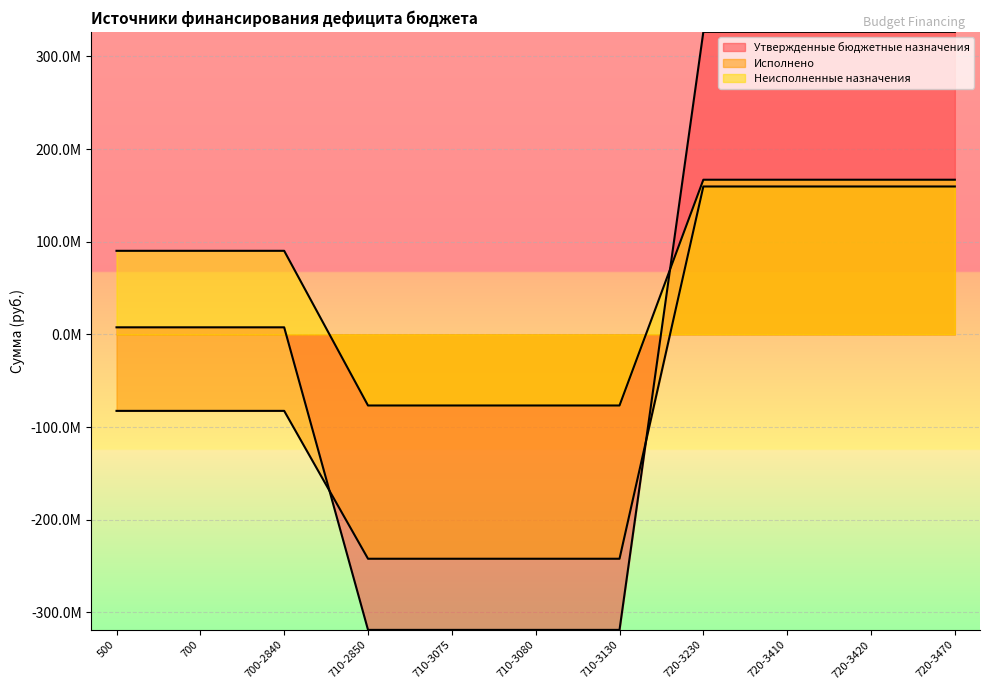

What is the label of the 4th point from the left?

710-2850